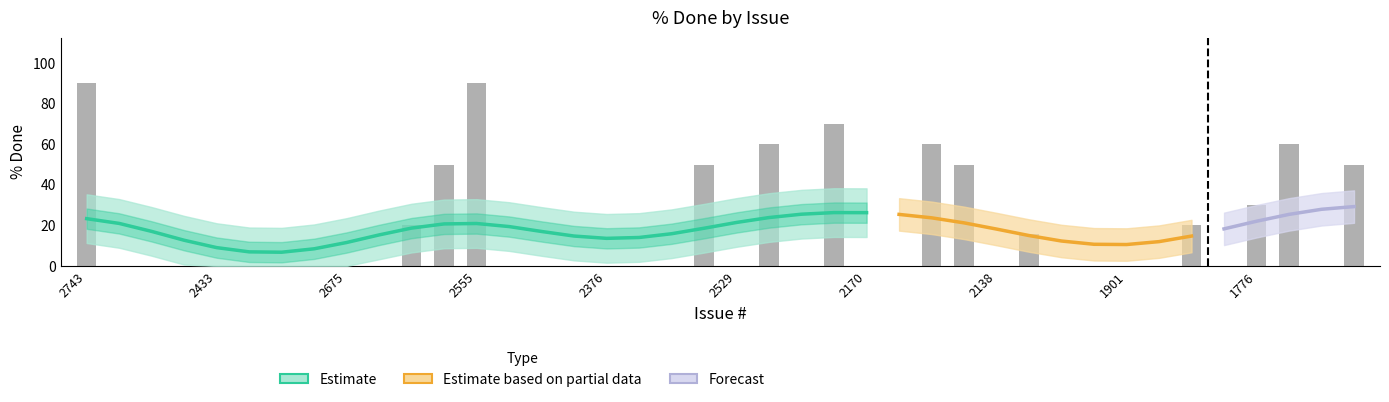

What is the change in value from 2139 to 1777?

+44